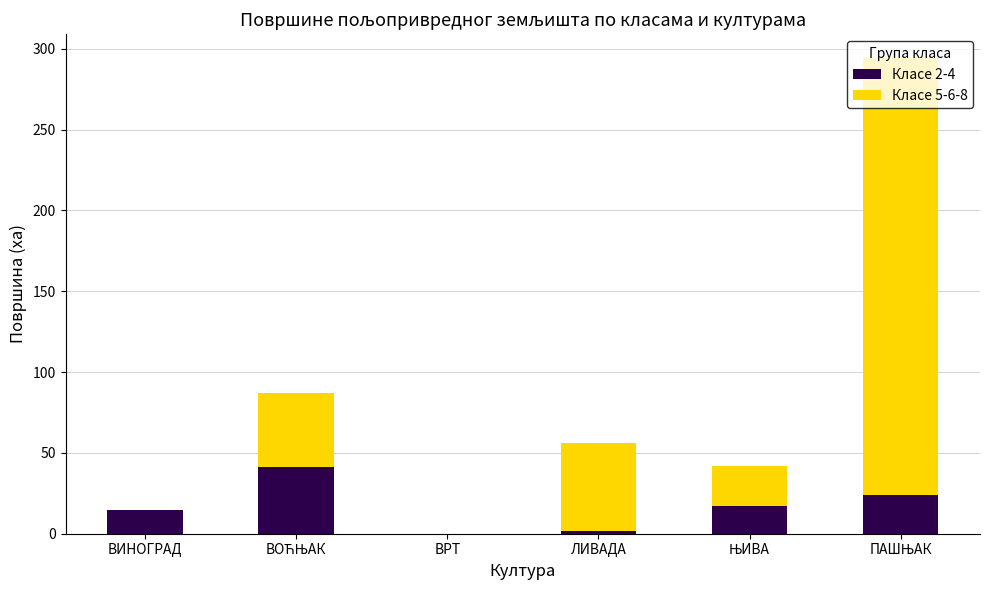

The value of Класе 2-4 at ВИНОГРАД is 14.9. True or false?

True